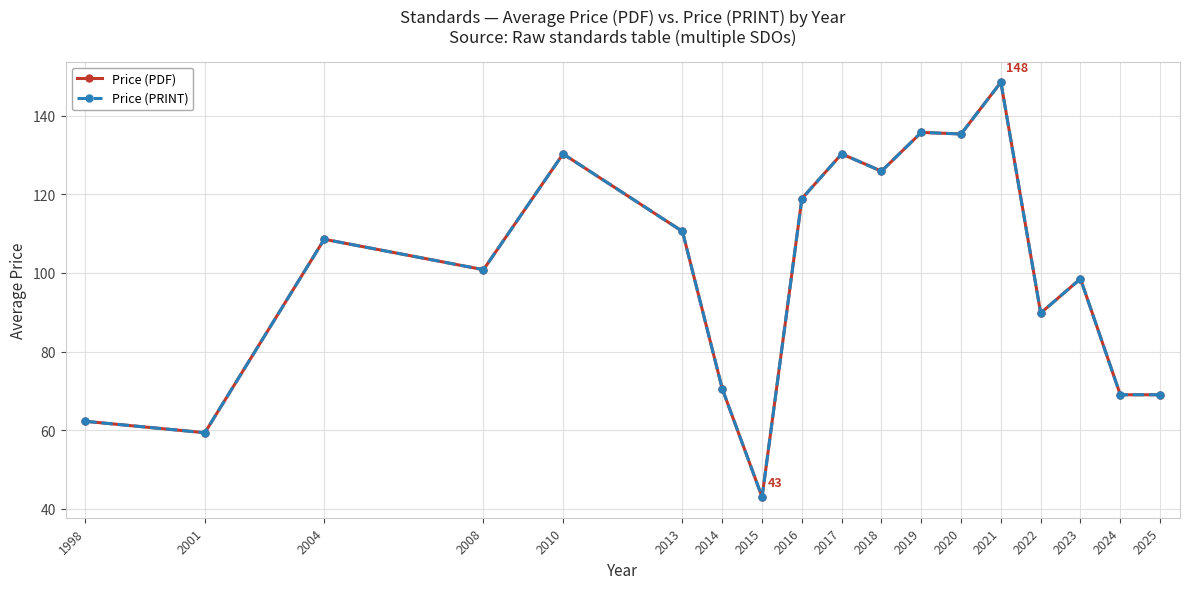

How many lines are shown in the chart?

2